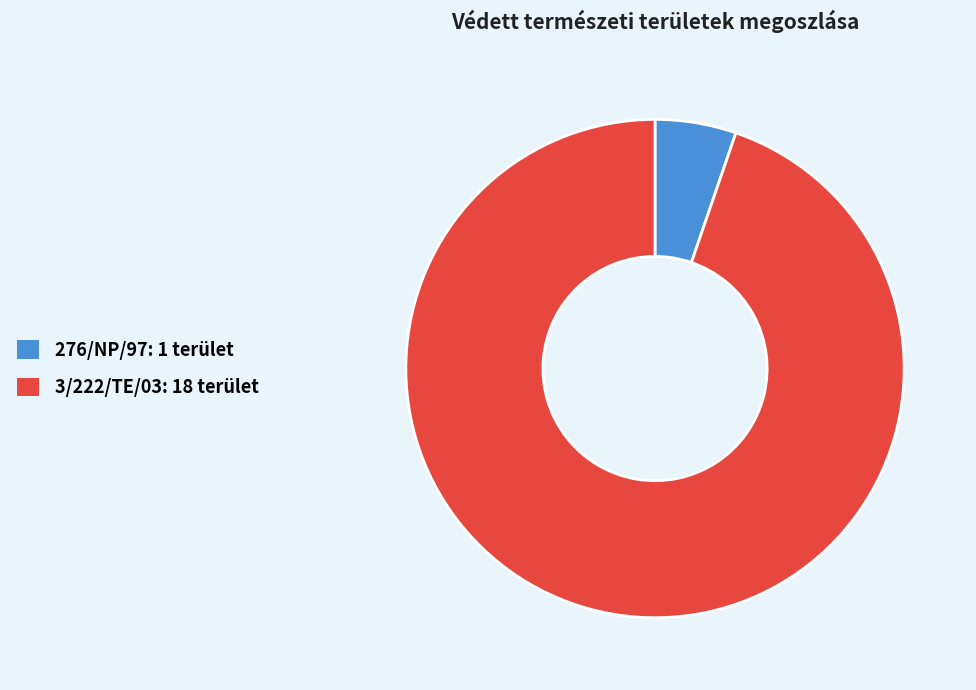

Count the number of slices in the pie.

2